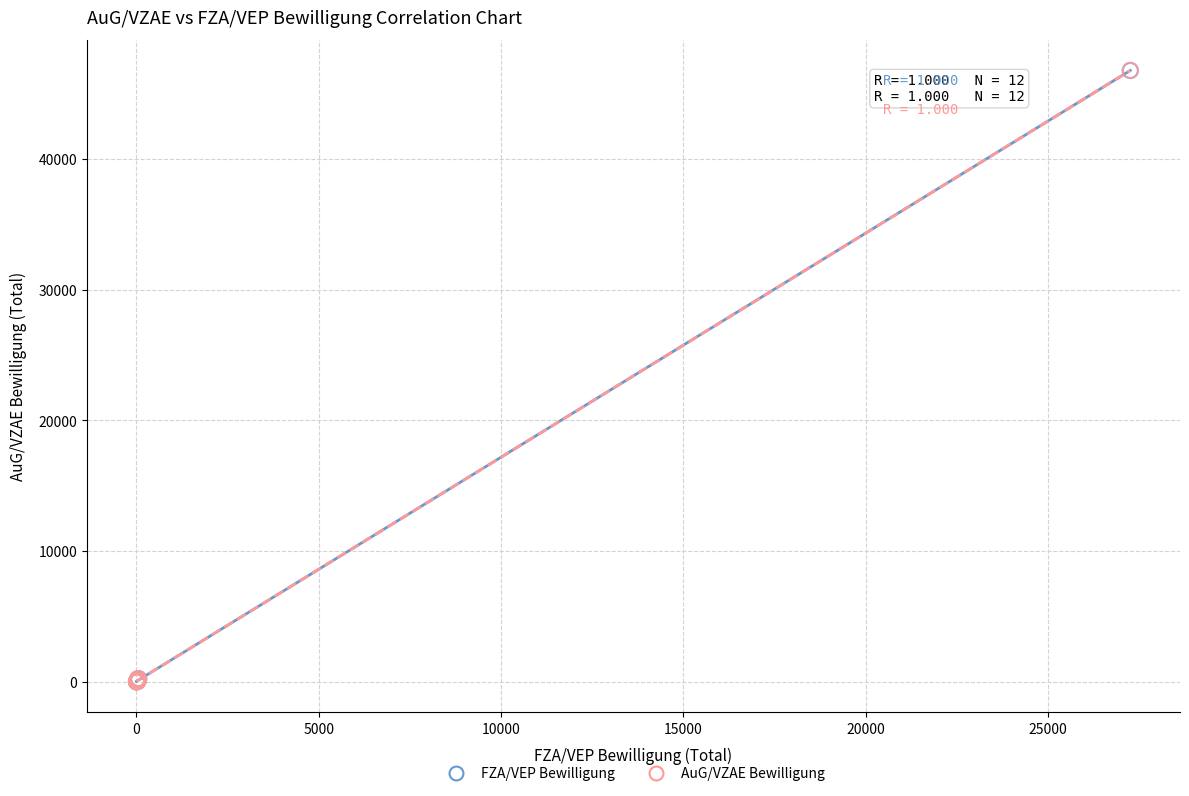

What are all the series names shown in the legend?

FZA/VEP Bewilligung, AuG/VZAE Bewilligung